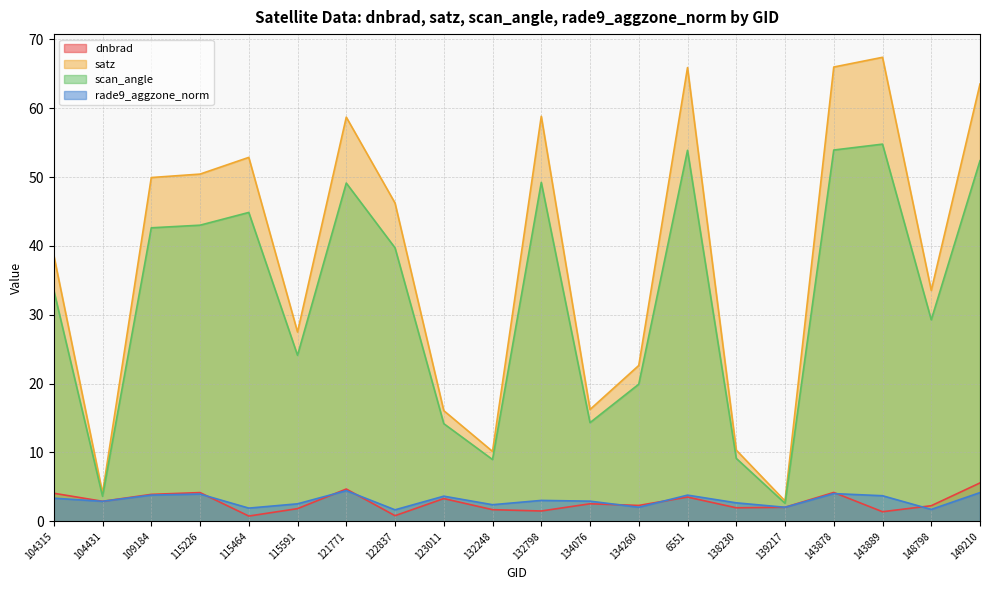

Where is satz nearest to the value 35?

148798